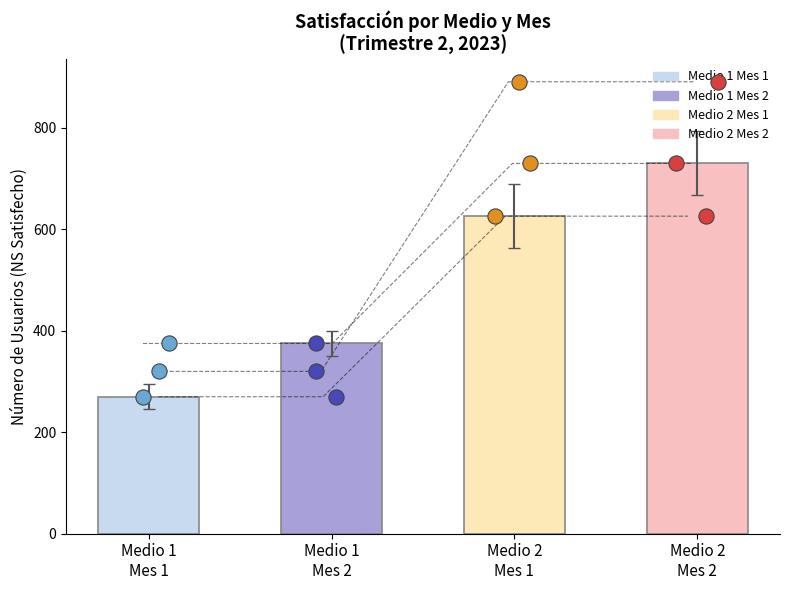

What are all the series names shown in the legend?

Medio 1 Mes 1, Medio 1 Mes 2, Medio 2 Mes 1, Medio 2 Mes 2